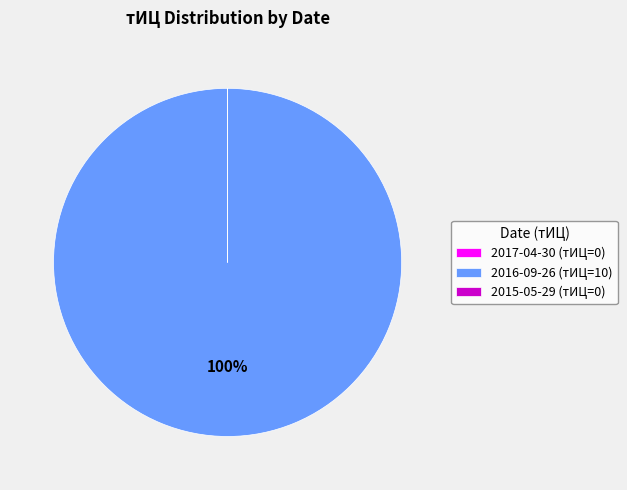

To the nearest percent, what is the average slice percentage?

33%